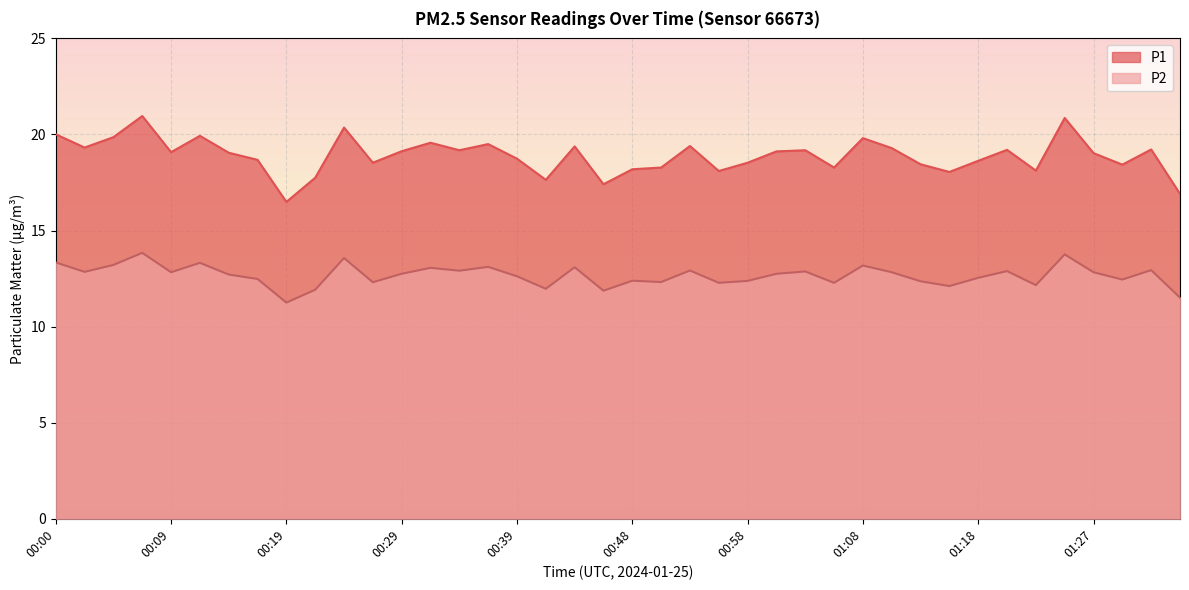

Where is P1 nearest to the value 18?

01:15